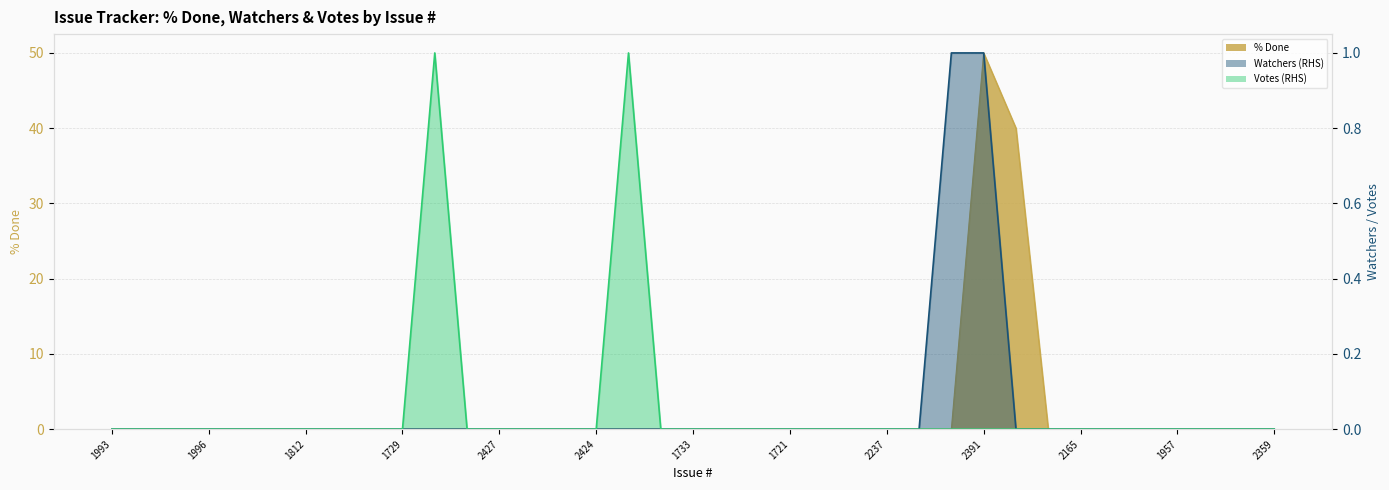

What is the difference between the second highest and minimum values in the Watchers line series?

1